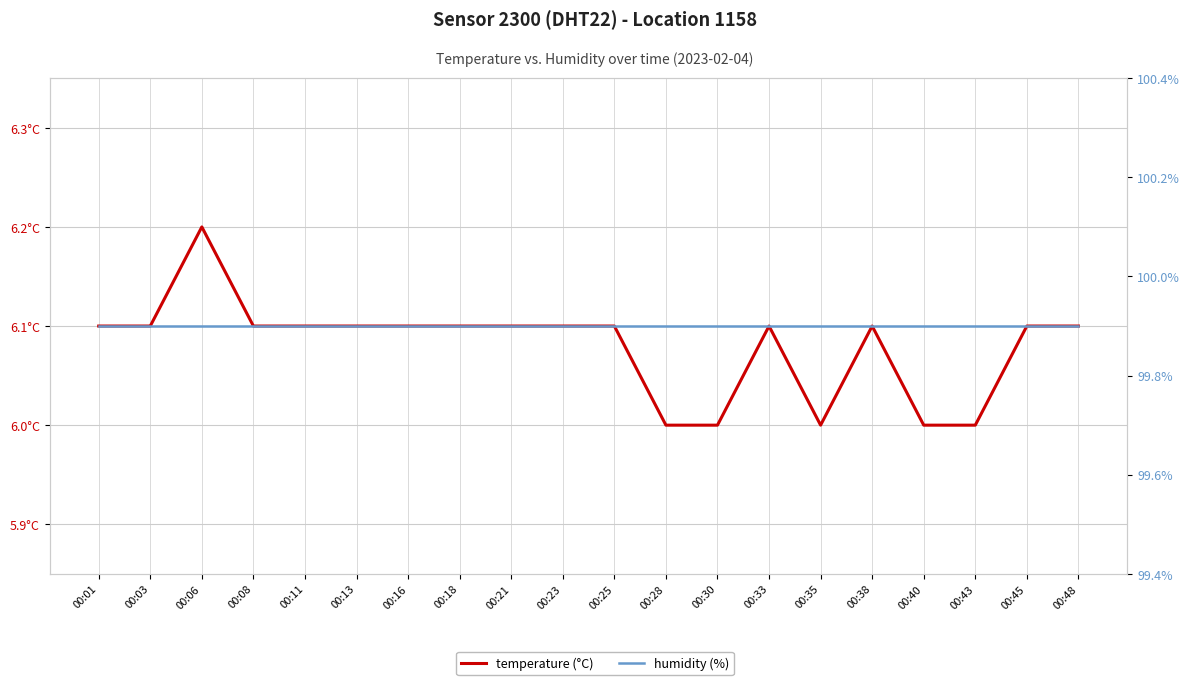

True or false: humidity and temperature intersect in this chart.

False